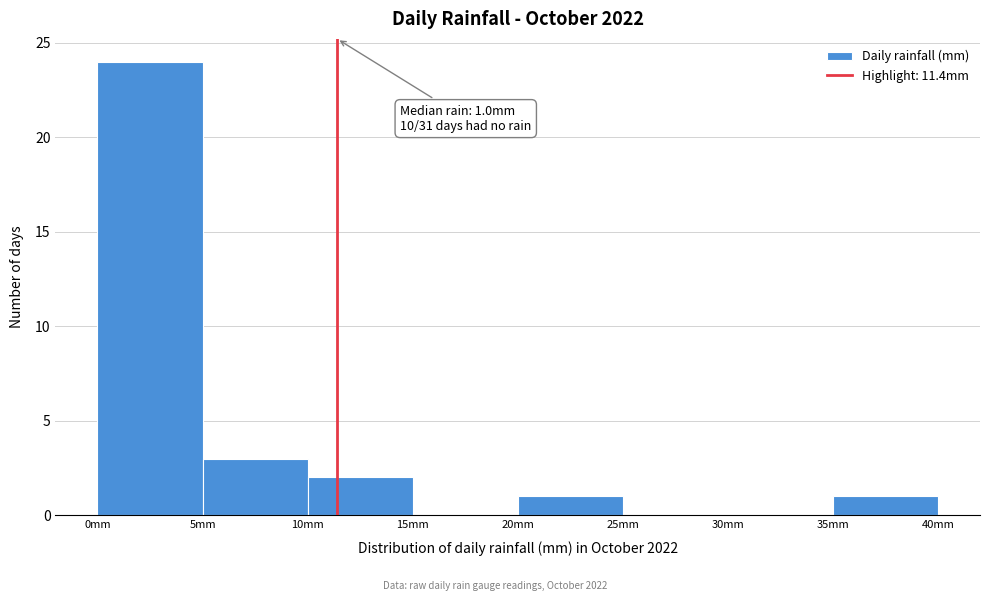

Which range on the x-axis has the tallest bar?

0 to 5